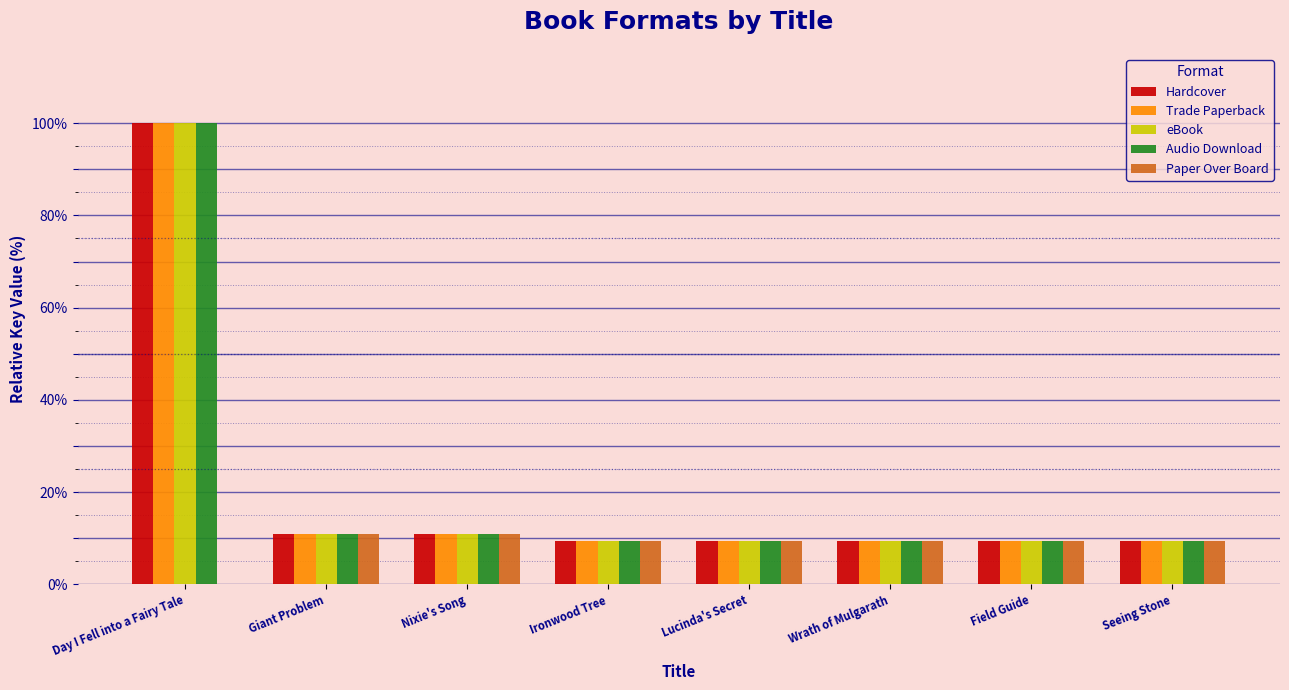

What is the maximum value shown in the chart?

100.0